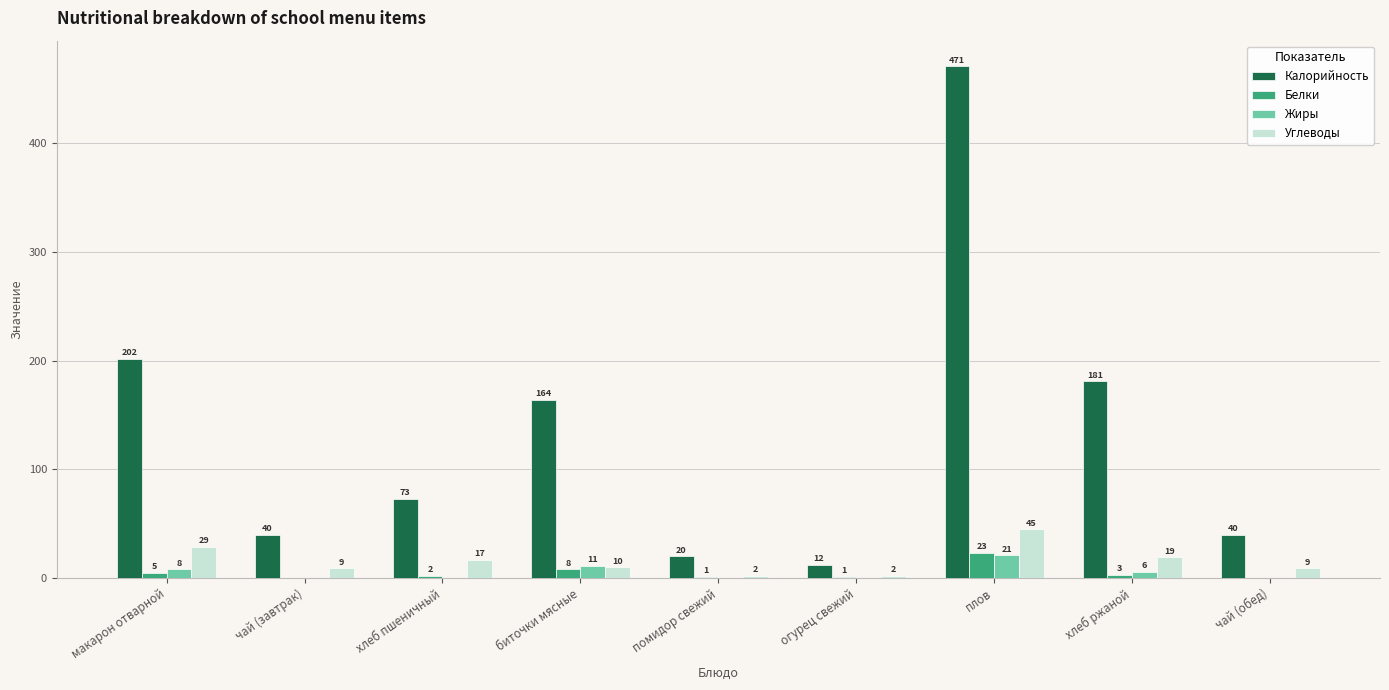

Between биточки мясные and плов, which series saw the biggest shift?

Калорийность